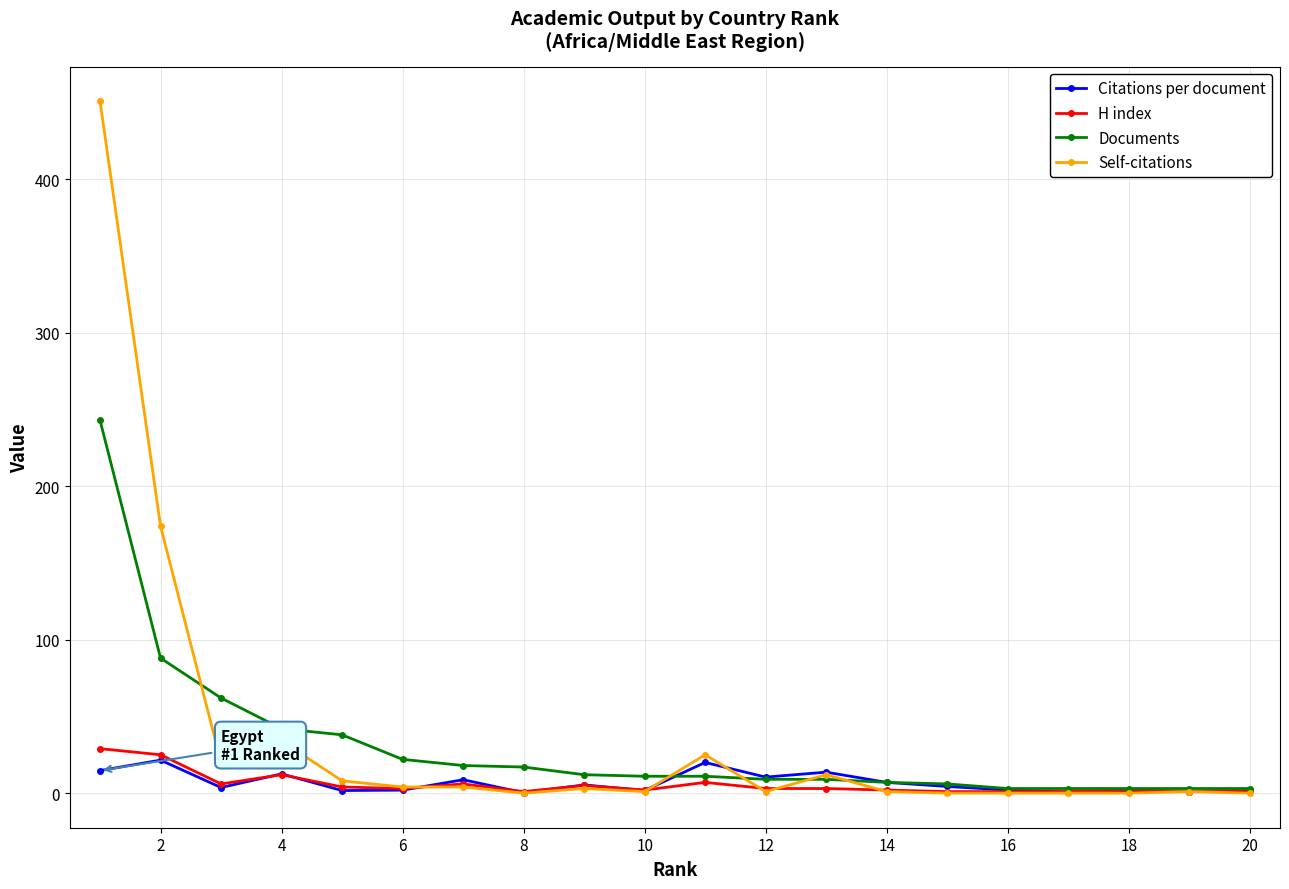

True or false: Citations per document has more than 0 interior local peaks.

True